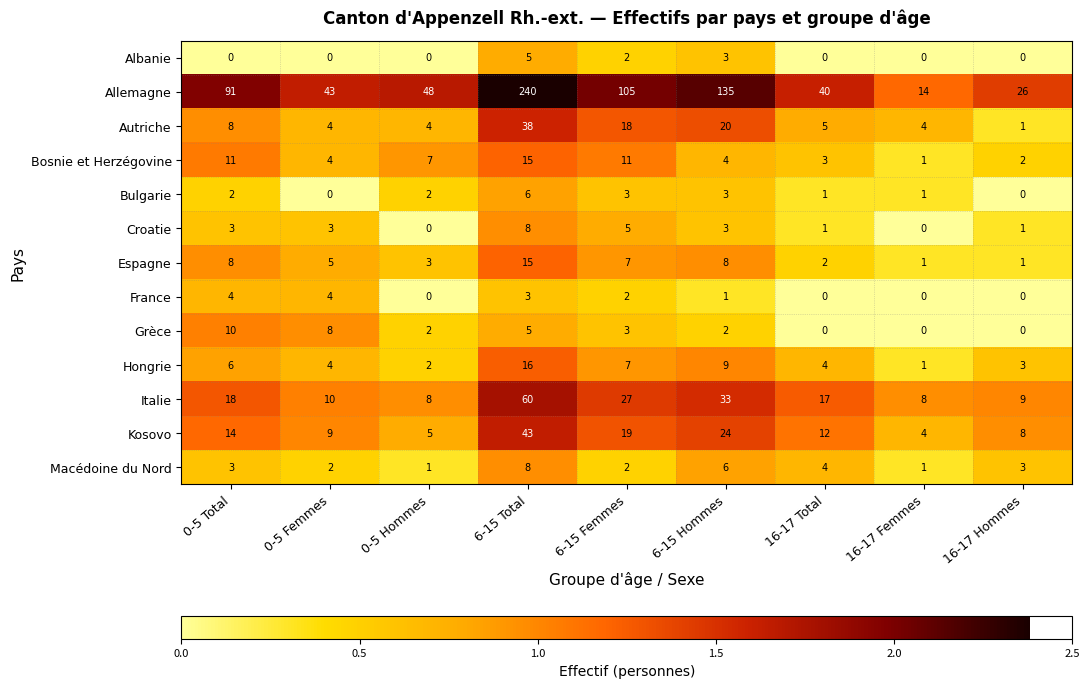

At which label does Espagne first exceed 5?

0-5 Total